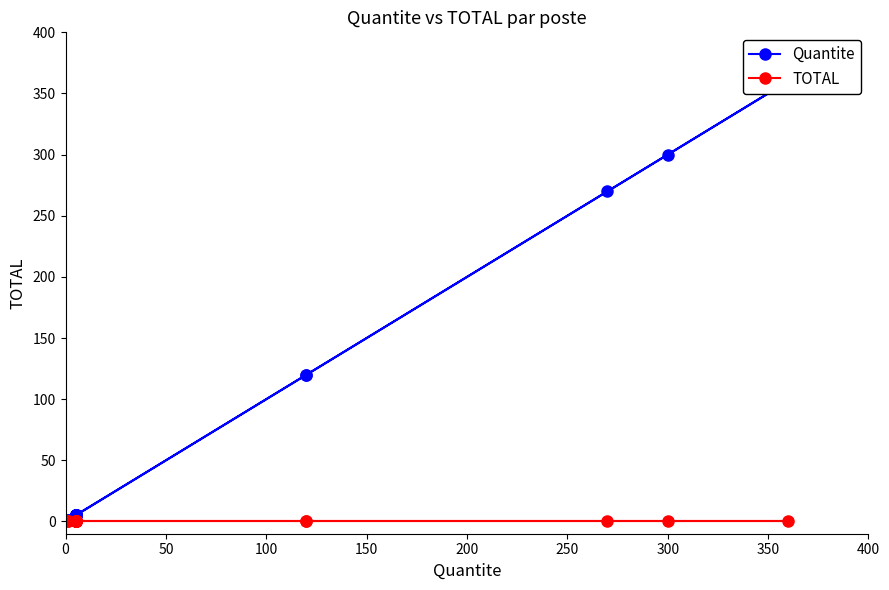

Which series has the largest range (max minus min)?

Quantite